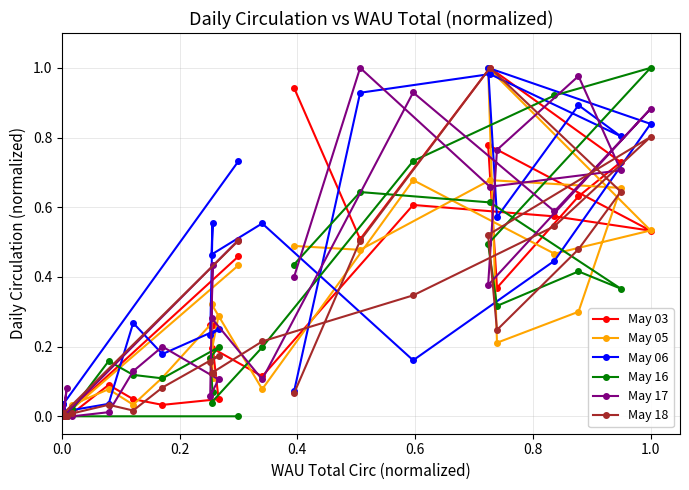

What is the sum of all May 16 values?

7.0